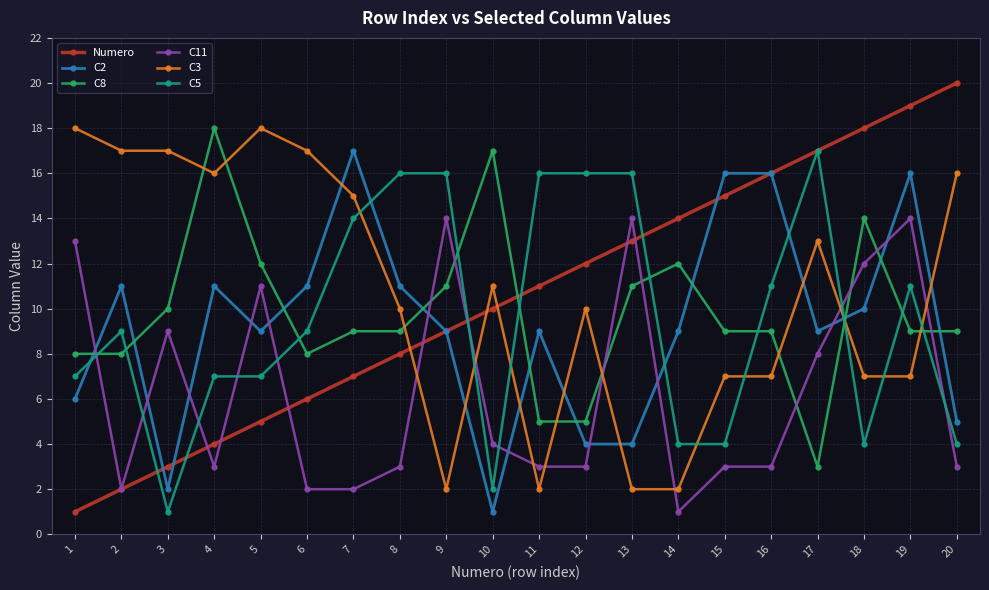

The value of C2 at 2 is 4. True or false?

False